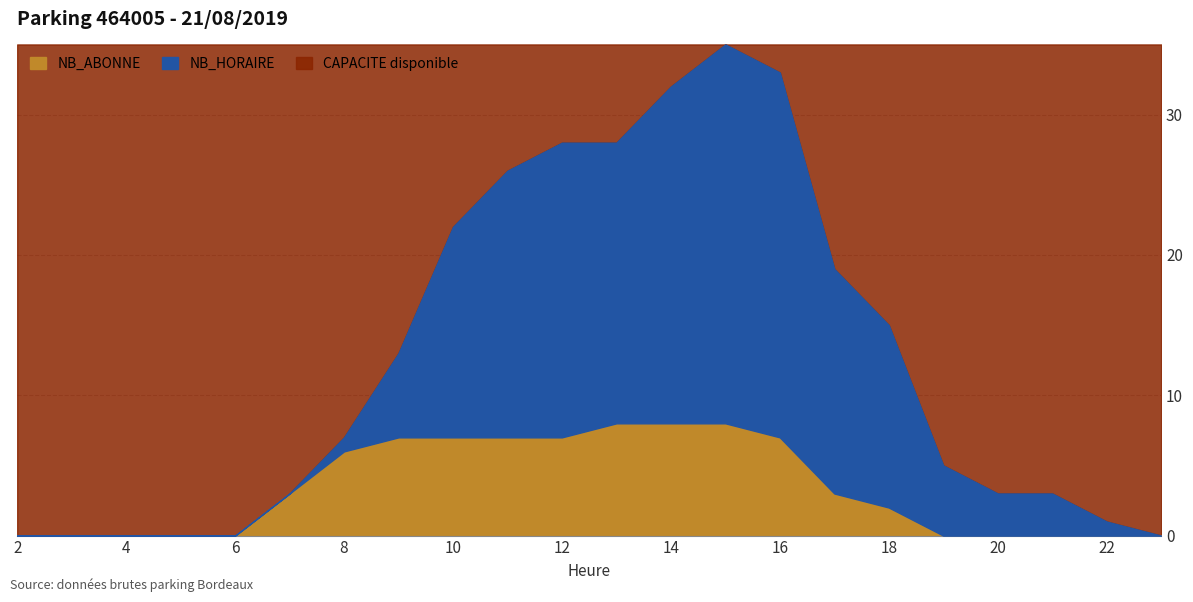

How many values in NB_ABONNE are above zero?

12